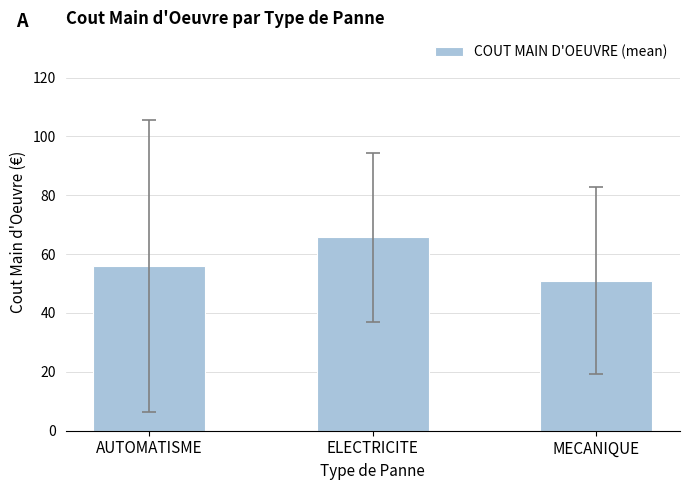

What is the ratio of the value at MECANIQUE to the value at ELECTRICITE?

0.8